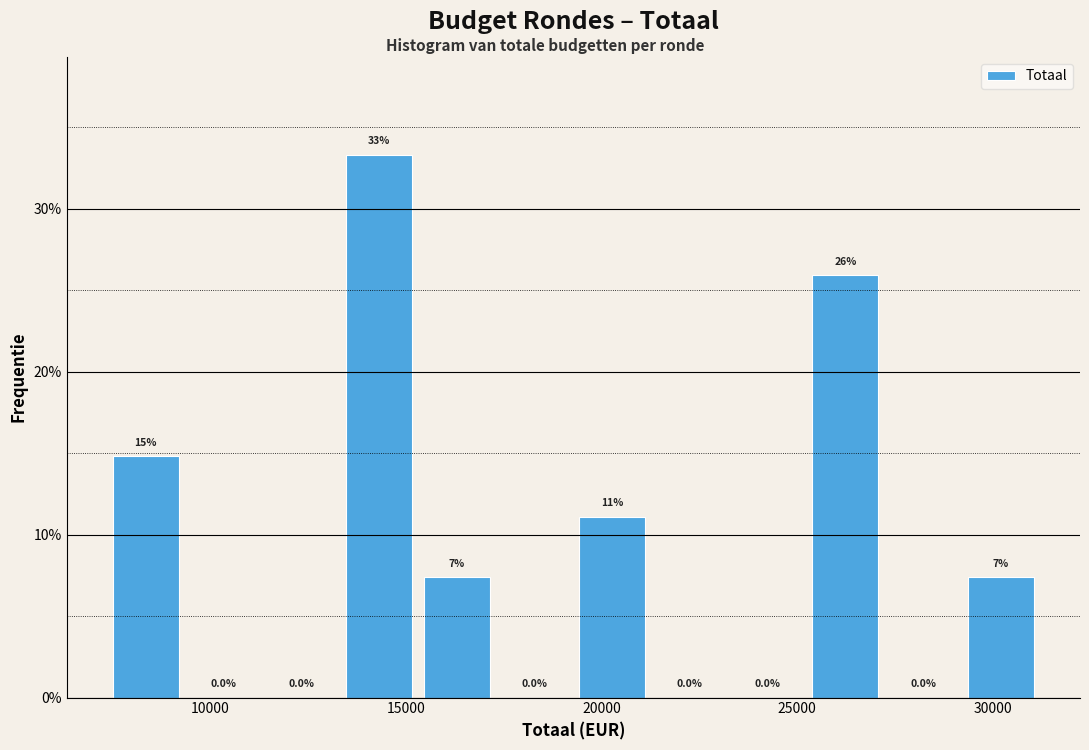

Around what value on the x-axis is the tallest bar? Give the approximate position of its centre, as read against the axis.

14500